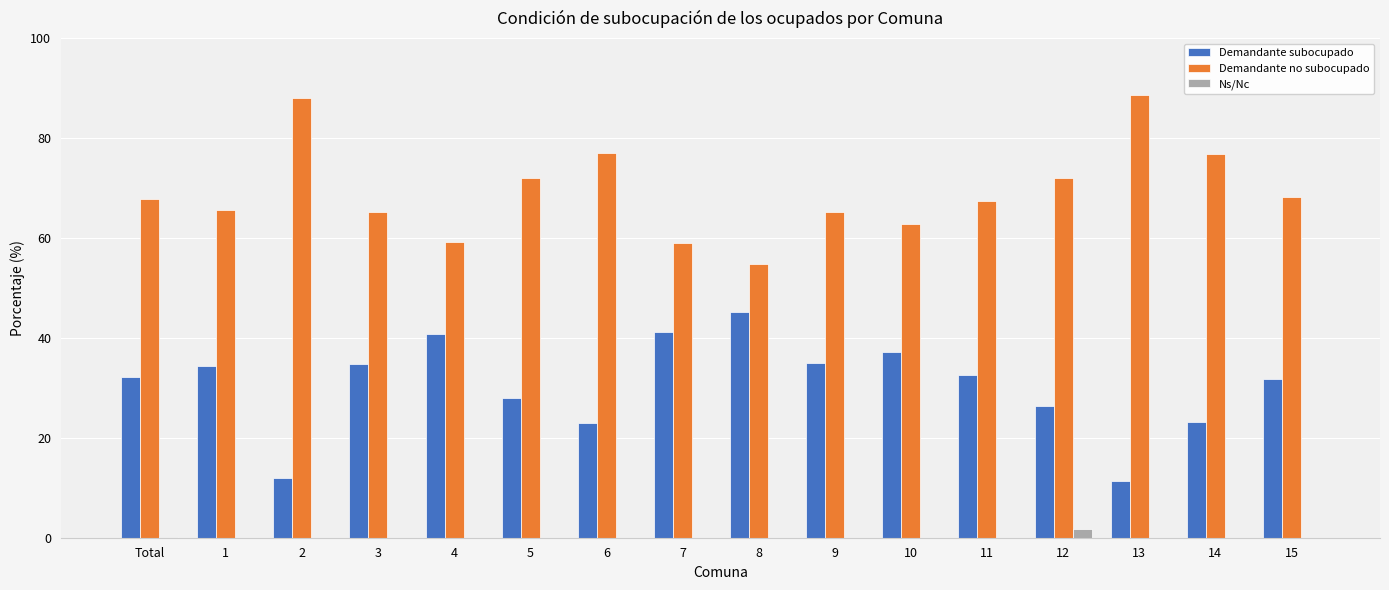

Where is Demandante subocupado nearest to the value 28?

5